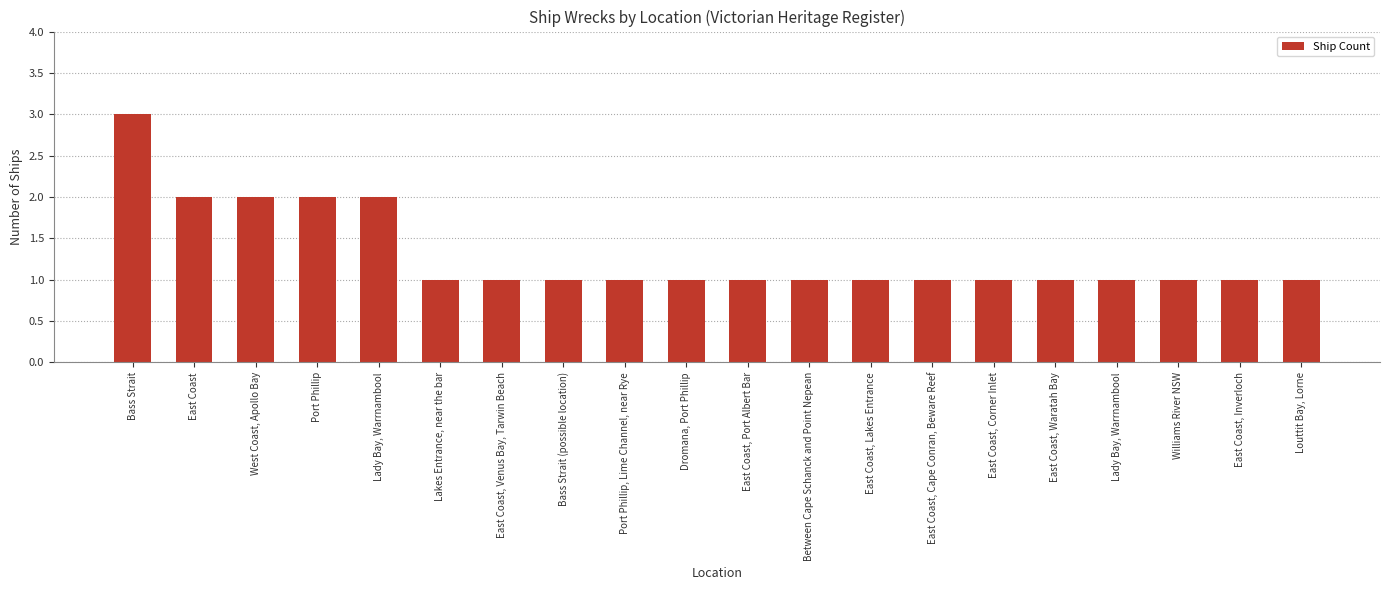

What is the label of the 19th bar from the right?

East Coast